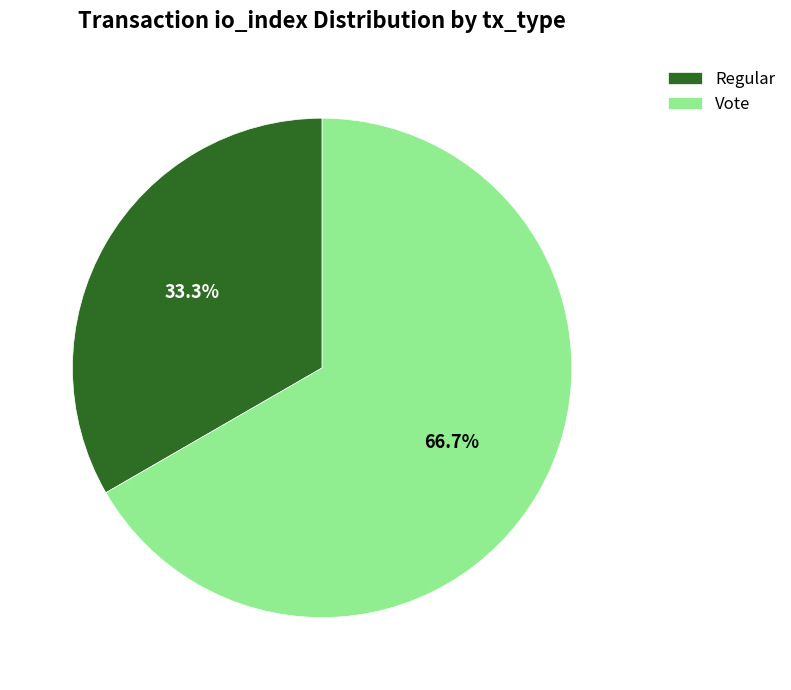

Which has a higher value, Regular or Vote?

Vote